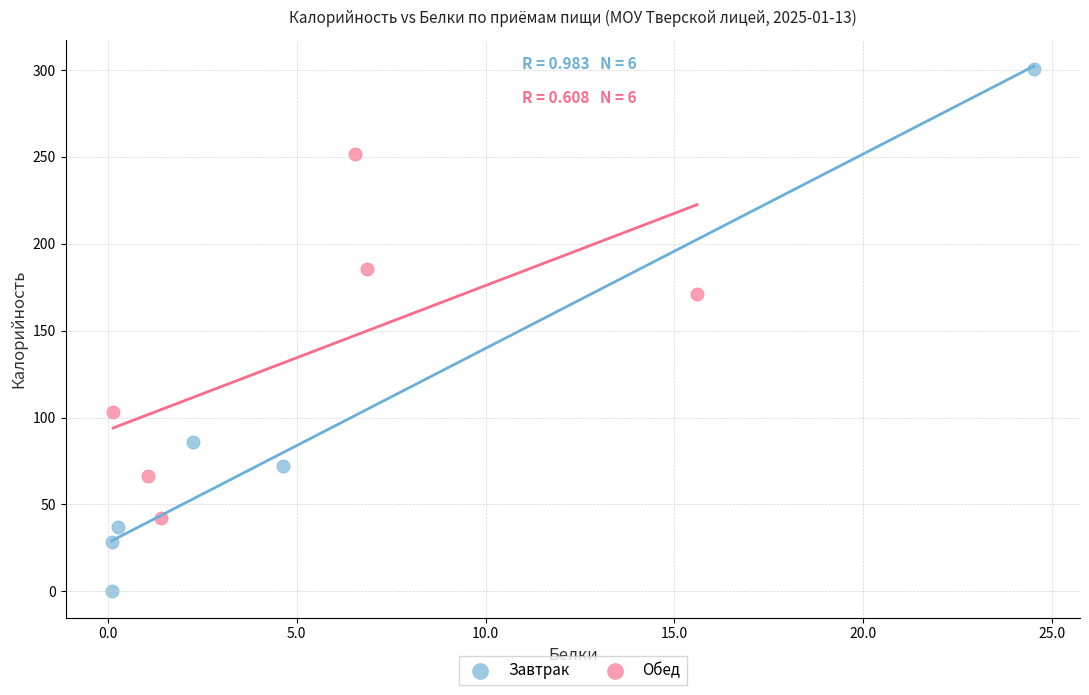

Which series contains the highest Y value?

Завтрак